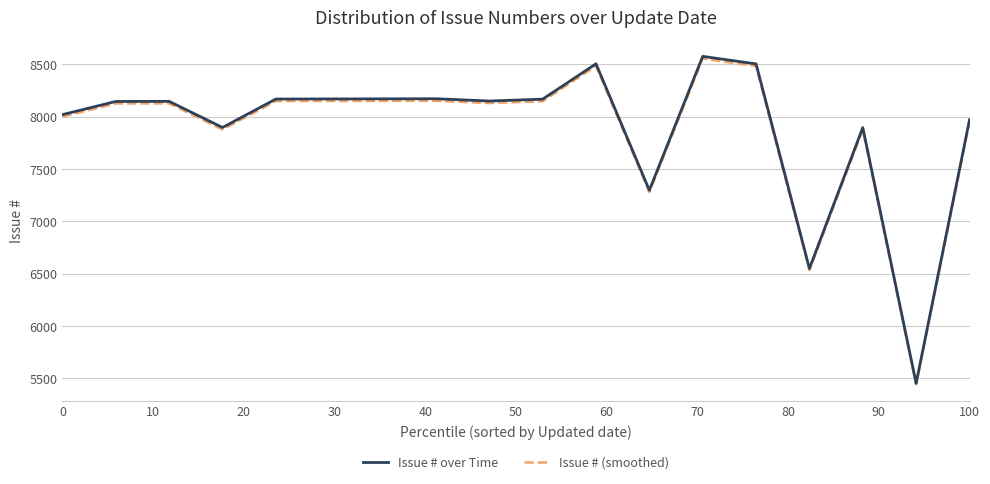

True or false: Issue # (smoothed) and Issue # over Time intersect in this chart.

False